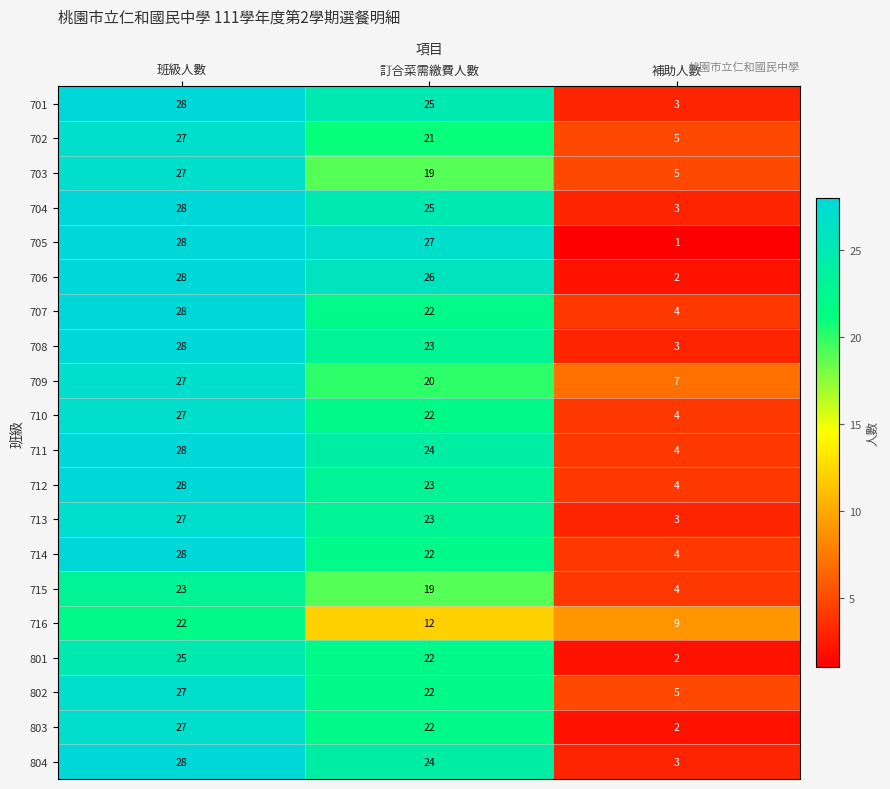

At which category is the sum across all series the highest?

班級人數